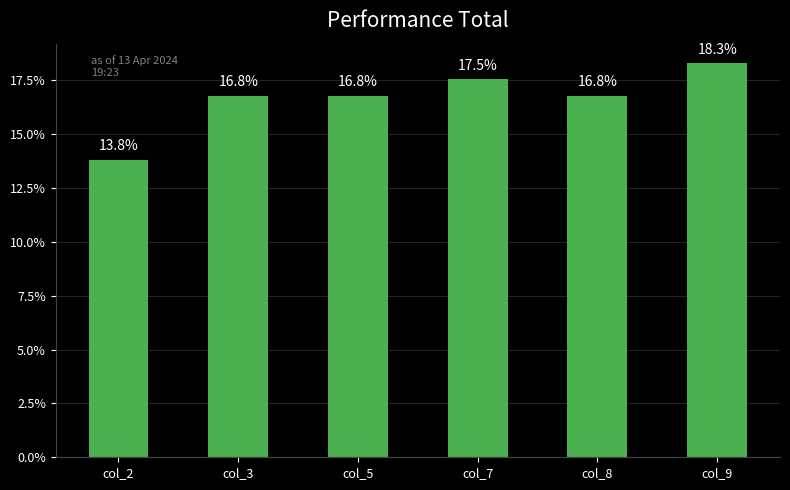

Is it true that the value at col_7 is 17.5?

True